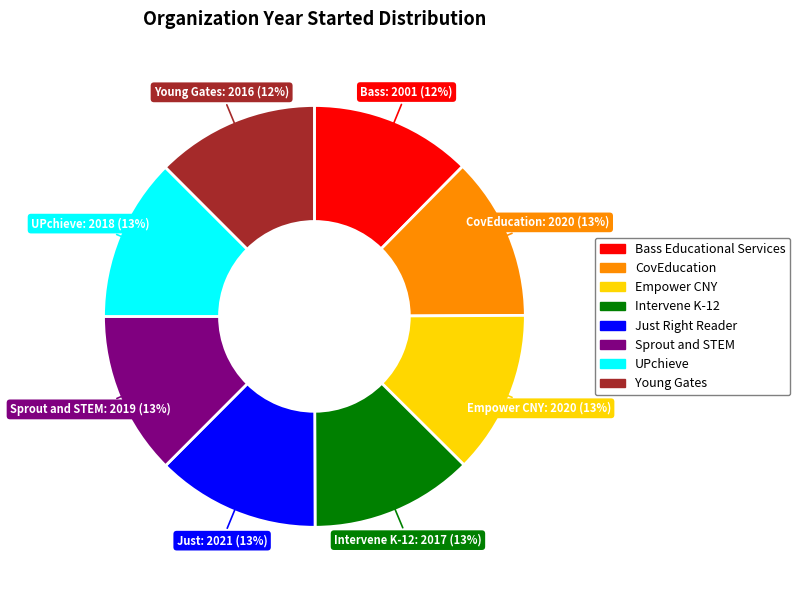

What percentage is the Bass Educational Services slice, to the nearest percent?

12%